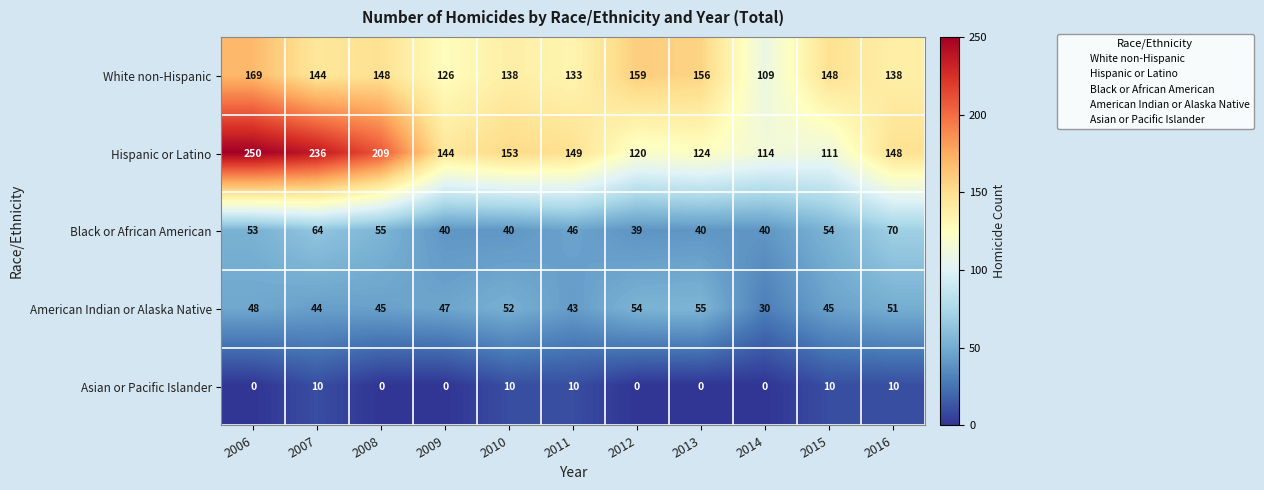

What is the total value across all series at 2008?

457